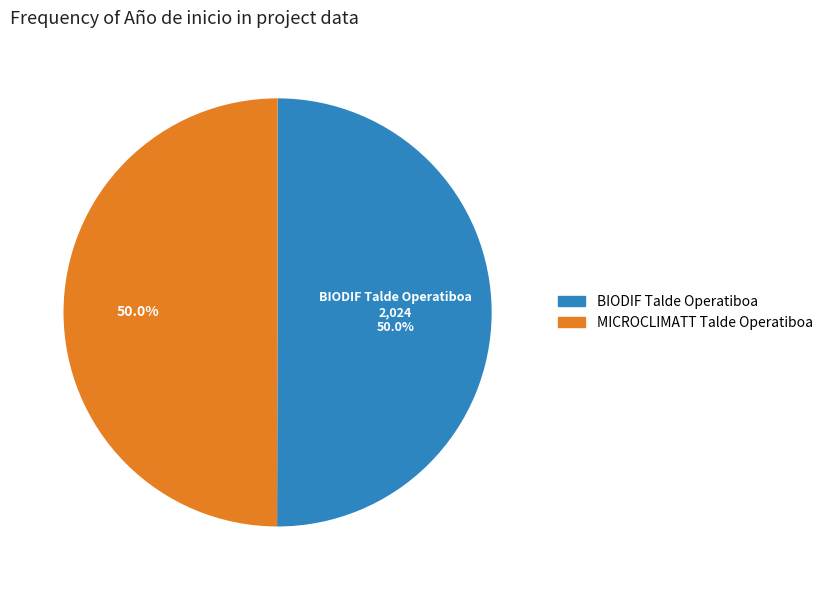

Approximately how many times larger is the value at BIODIF Talde Operatiboa compared to MICROCLIMATT Talde Operatiboa?

1.0